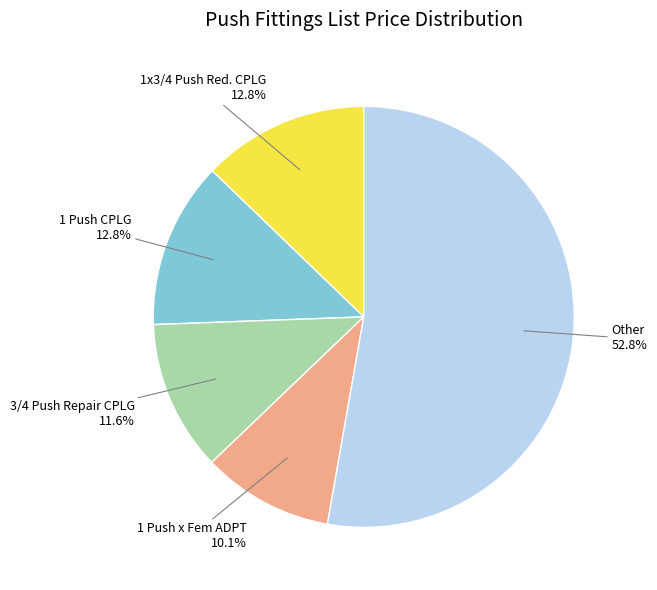

Is there a majority slice in this chart?

Yes